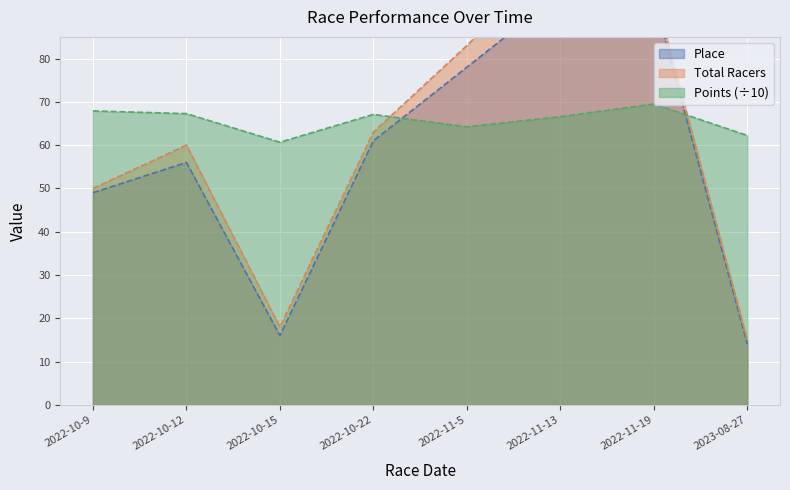

What value does the Points series have at 2022-10-15?

60.7